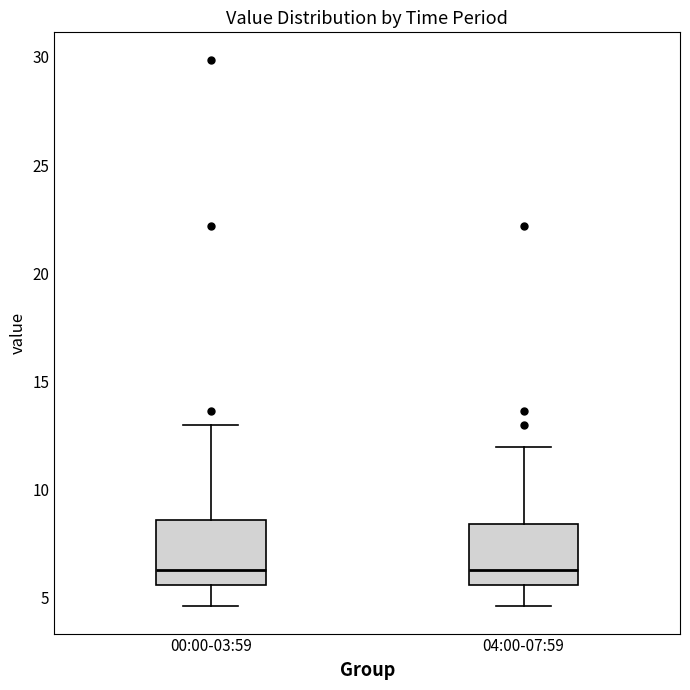

Reading left to right, read every box against the y-axis: the position of its median line, the range the box covers, and the ends of its whiskers. The values are not printed on the chart, so give them approximately, as read against the axis.

00:00-03:59: median 6.5, box 5.5 to 8.5, whiskers 4.5 to 13.0
04:00-07:59: median 6.5, box 5.5 to 8.5, whiskers 4.5 to 12.0